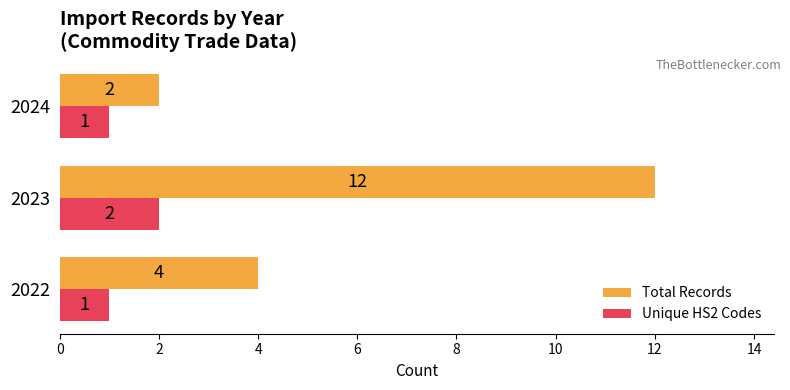

The value of Total Records at 2022 is 4. True or false?

True